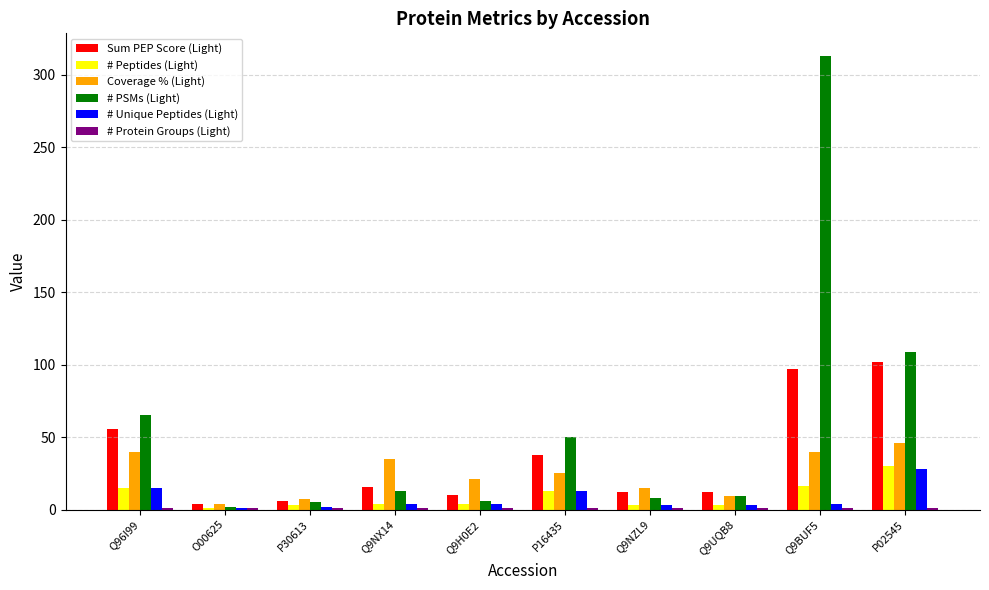

What is the average value of the Sum PEP Score (Light) series?

35.1